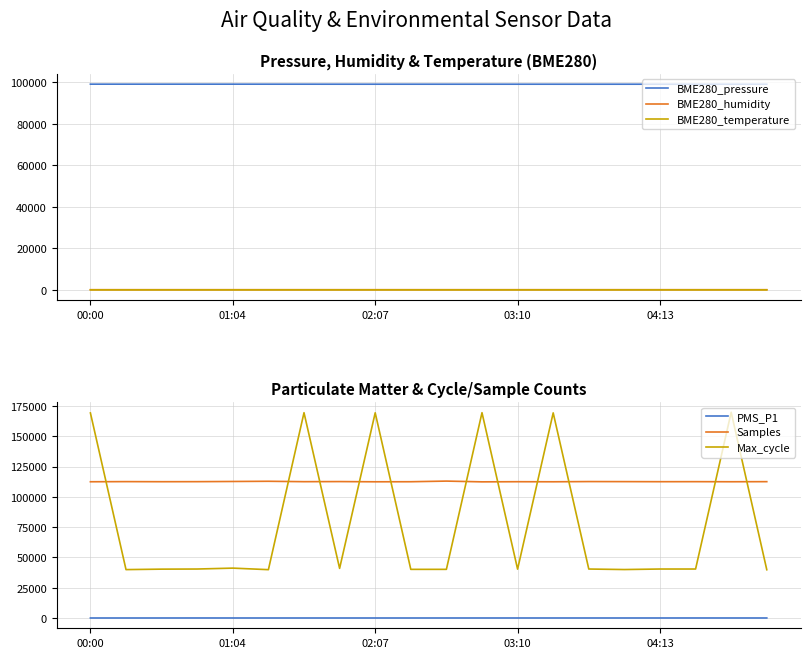

Is it true that Samples equals 112469.0 at 9?

True